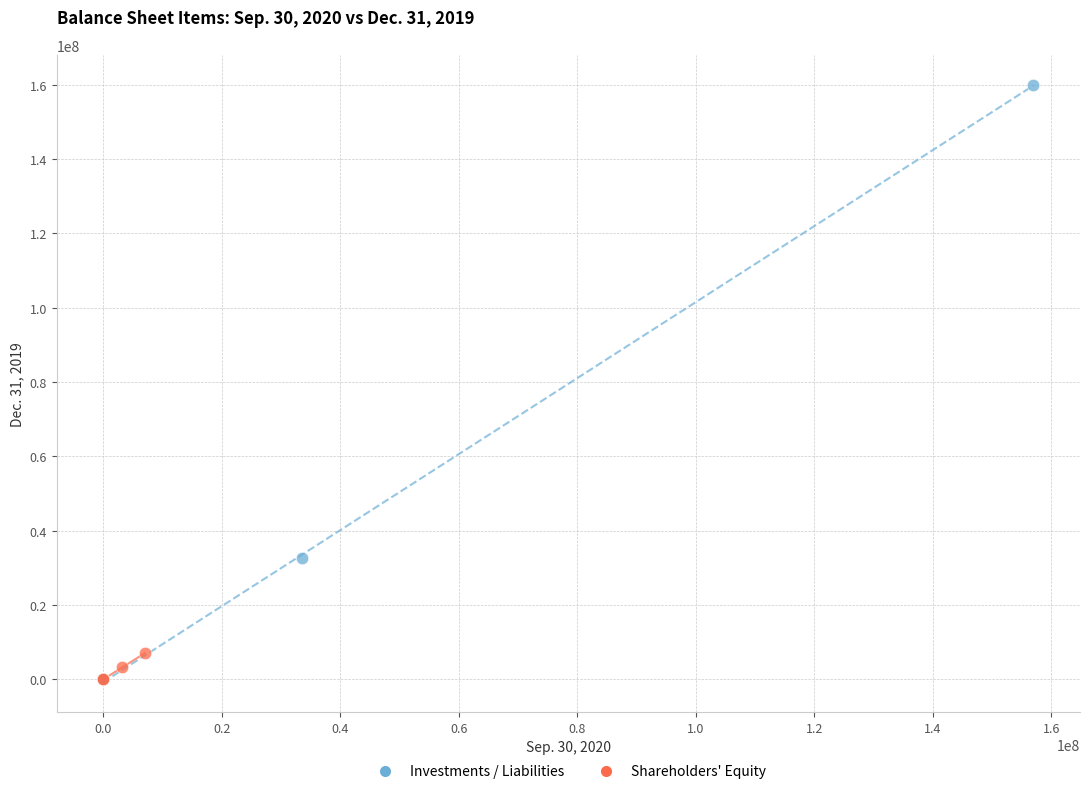

What are all the series names shown in the legend?

Investments / Liabilities, Shareholders' Equity